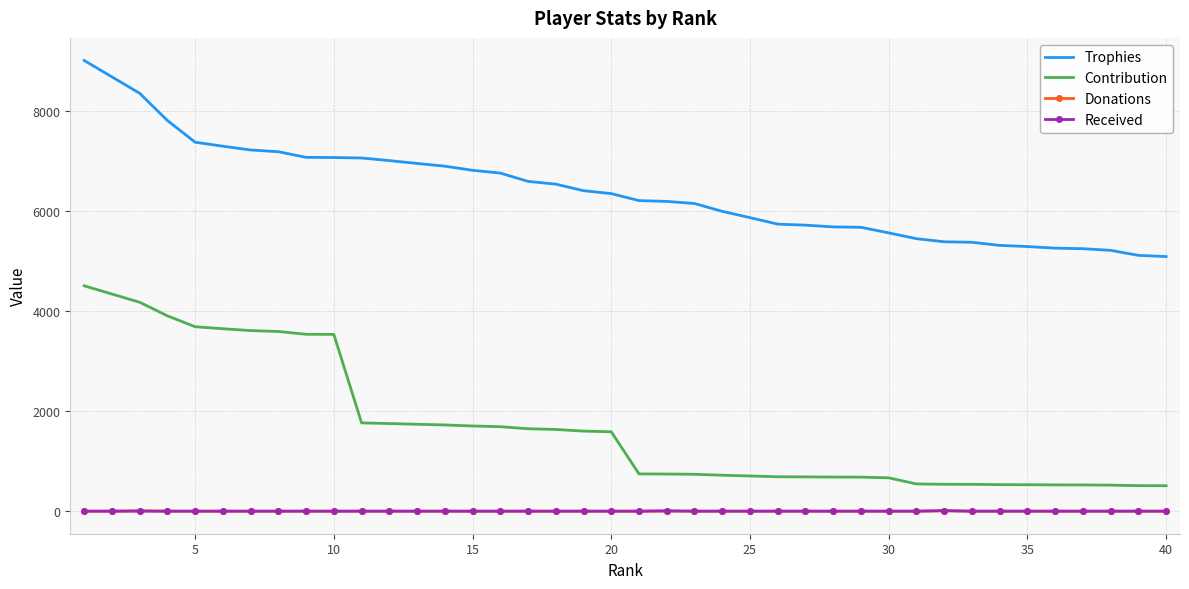

What is the lowest value of the Trophies series?

5084